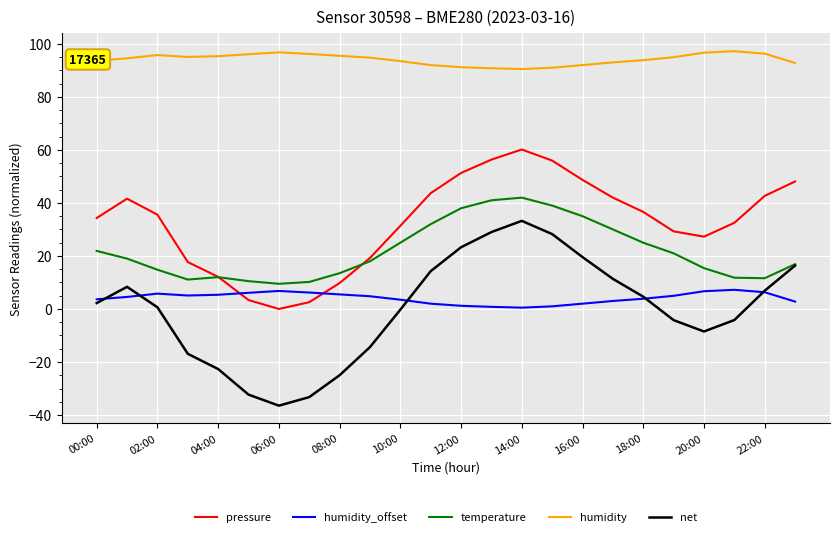

What is the smallest value displayed?

-36.5